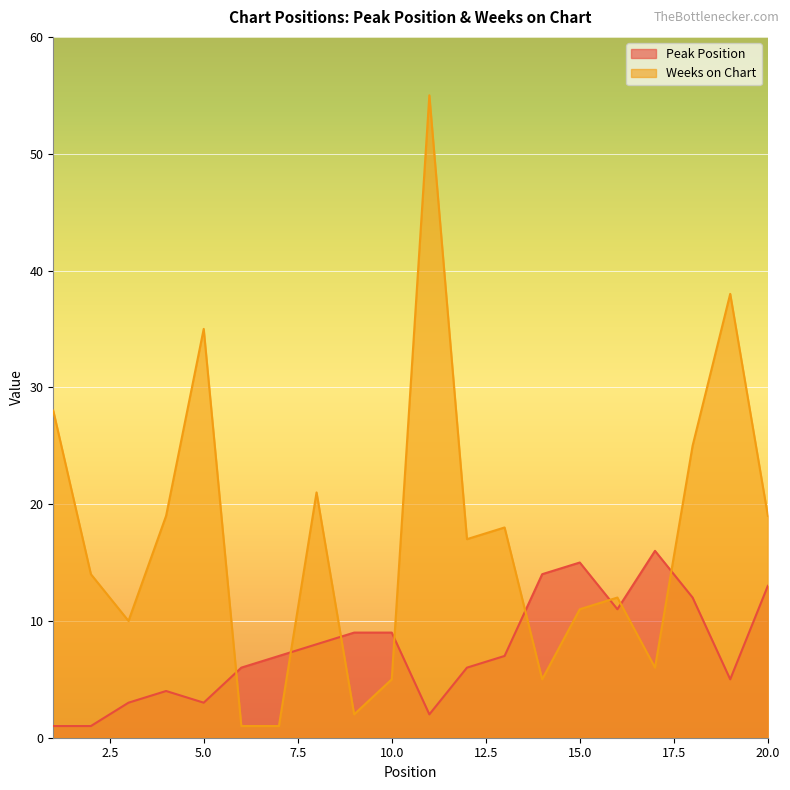

Which series has the largest range (max minus min)?

Weeks on Chart